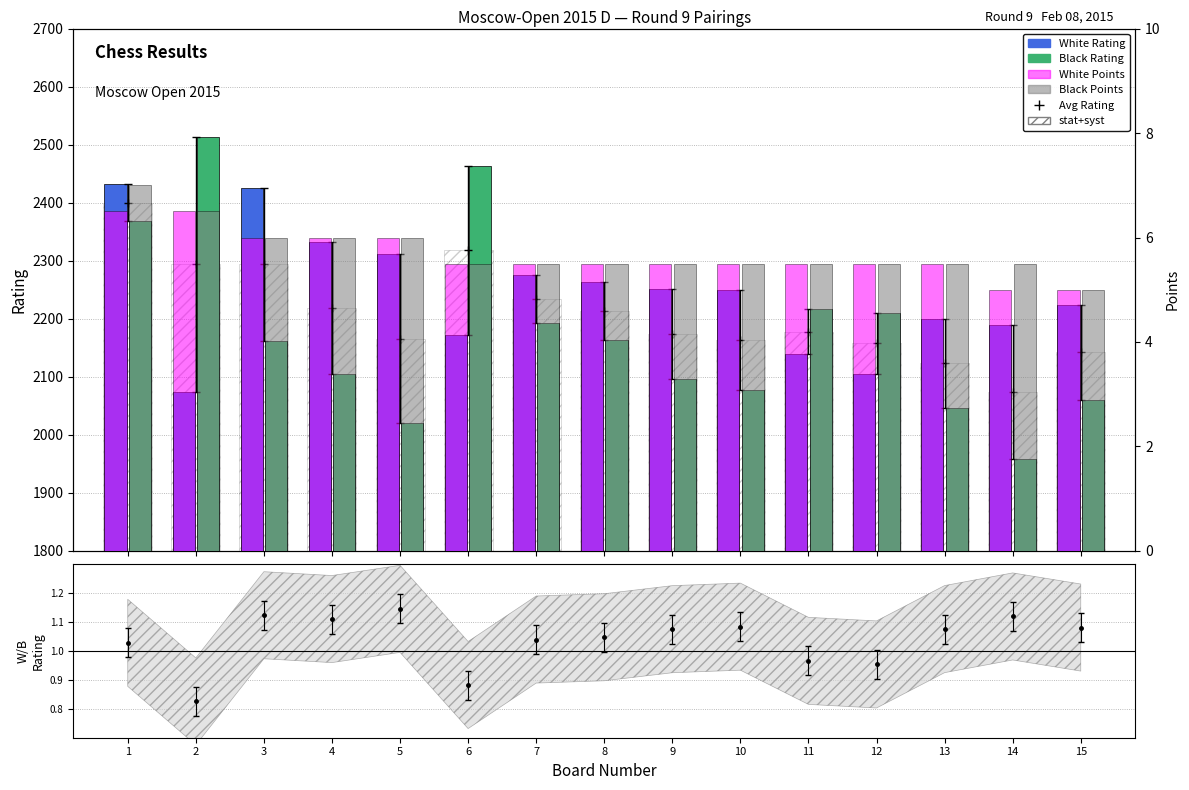

Does the chart contain any negative values?

No